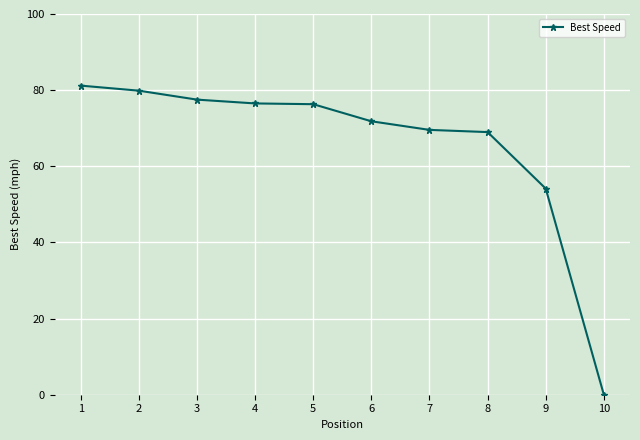

What is the difference between the maximum and minimum values?

81.2